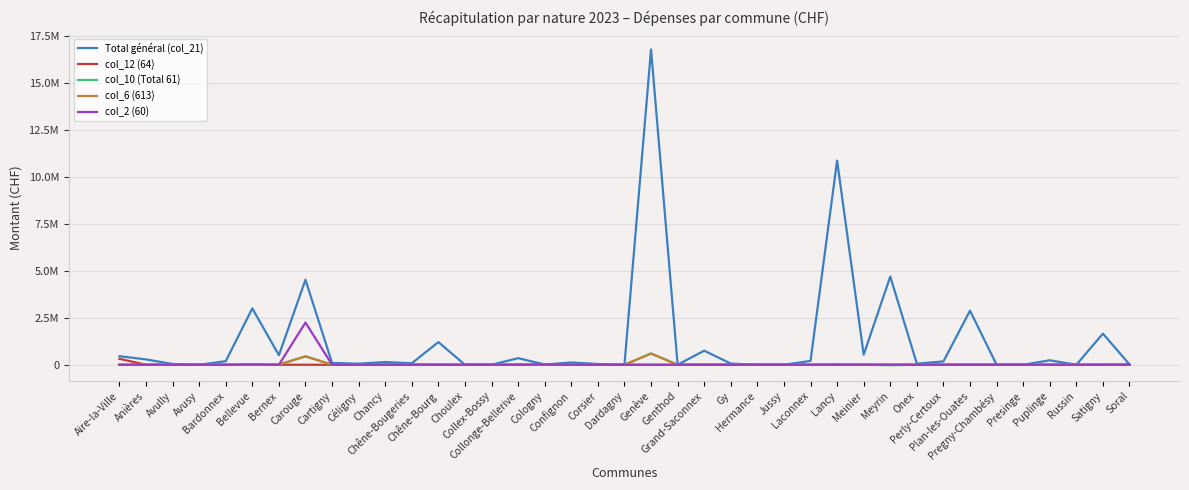

Which label corresponds to the largest value in the chart?

Genève